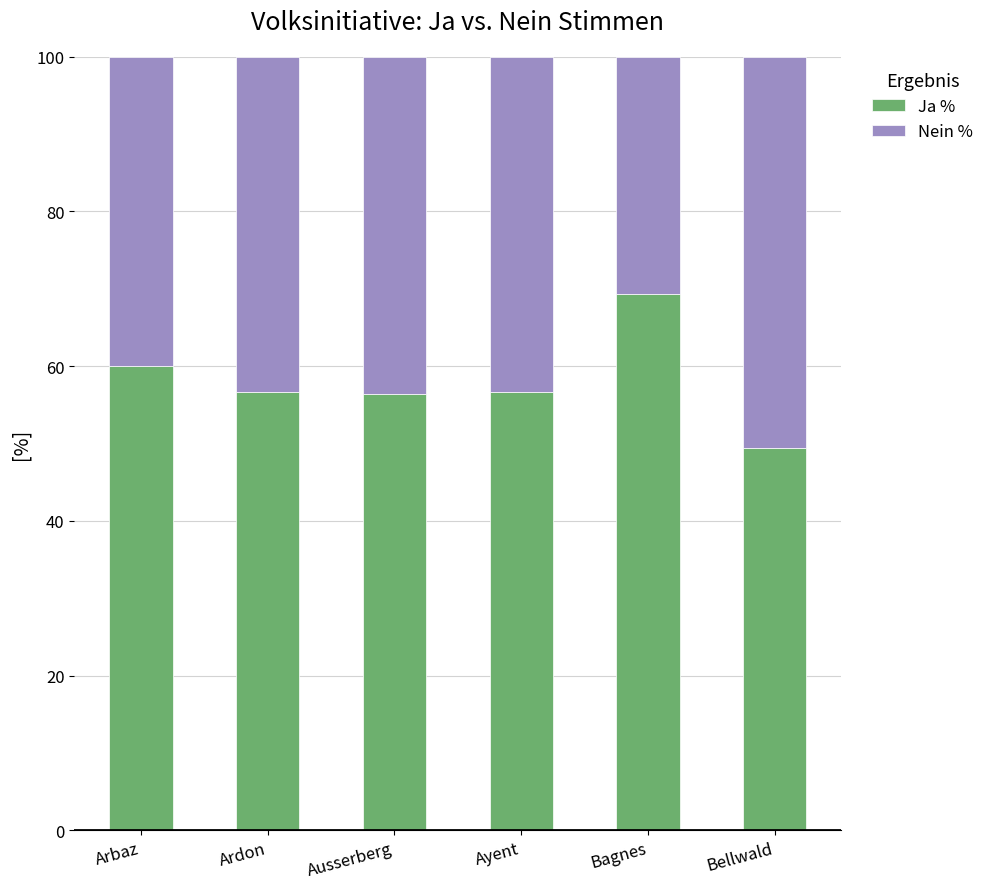

What is the minimum value for Ja %?

49.4